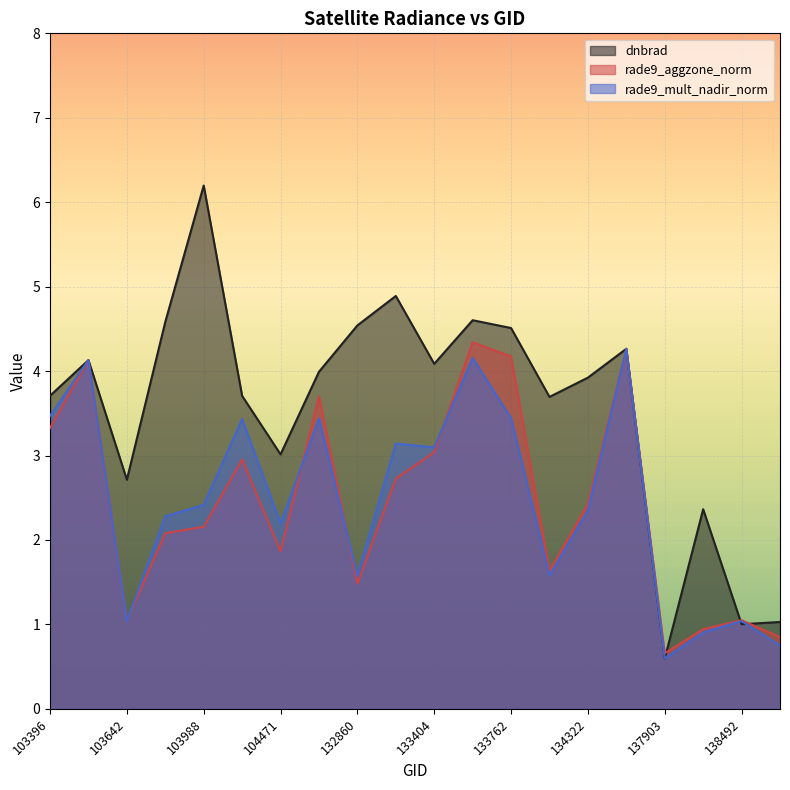

What is the value of the dnbrad point at the 1st from the left?

3.7